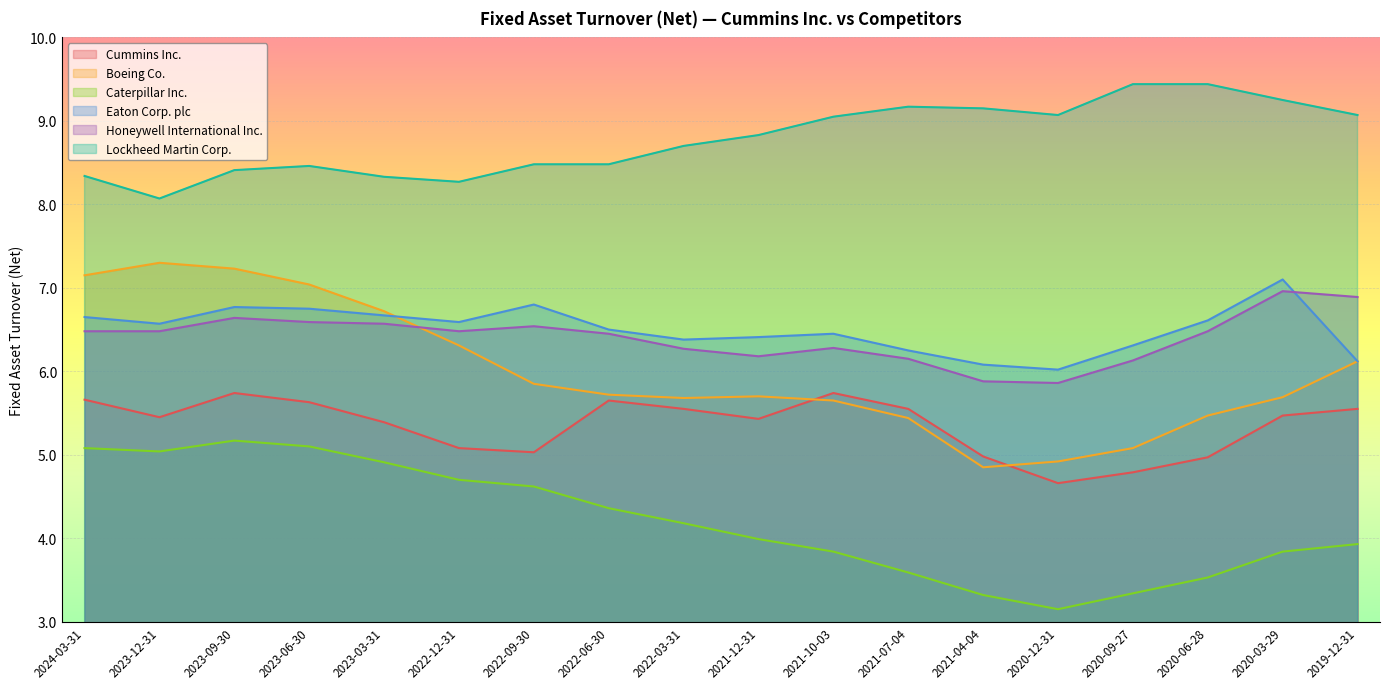

In Caterpillar Inc., how many points are lower than both neighbors (excluding endpoints)?

2